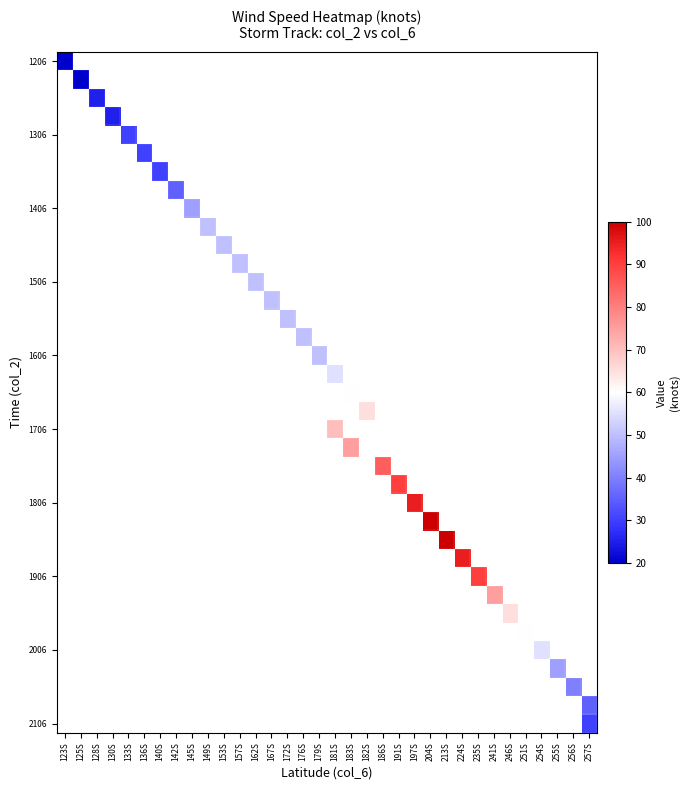

Which has a higher value, 136S or 167S?

167S